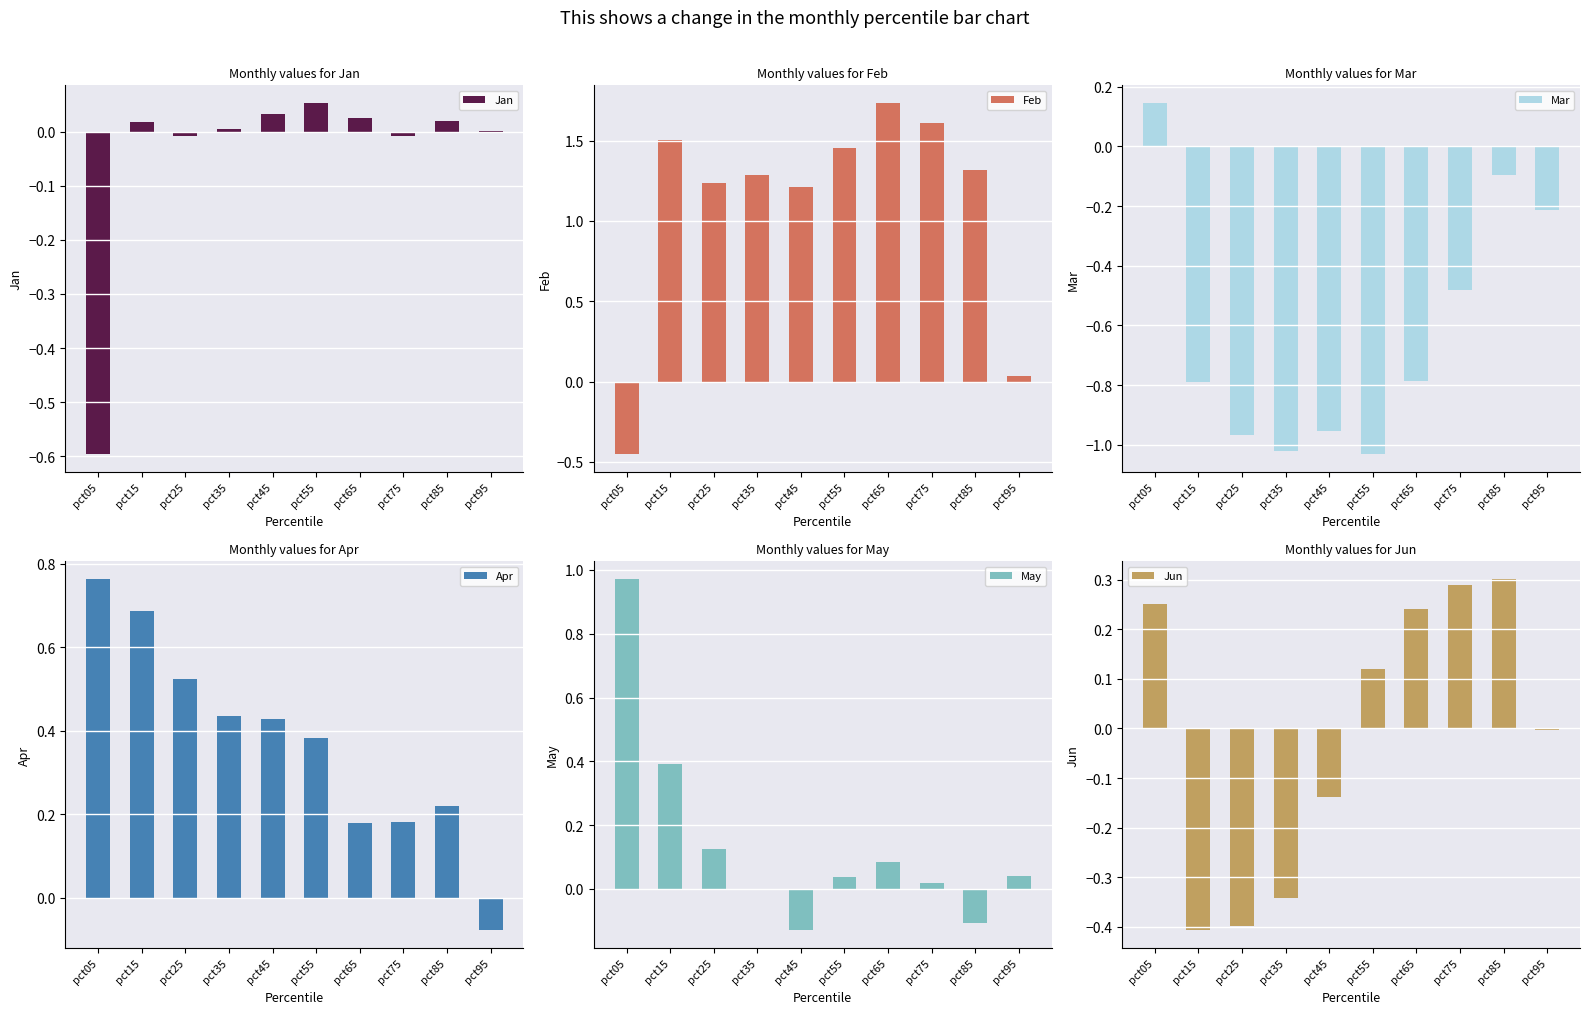

What is the approximate value of Jun at pct55?

0.1